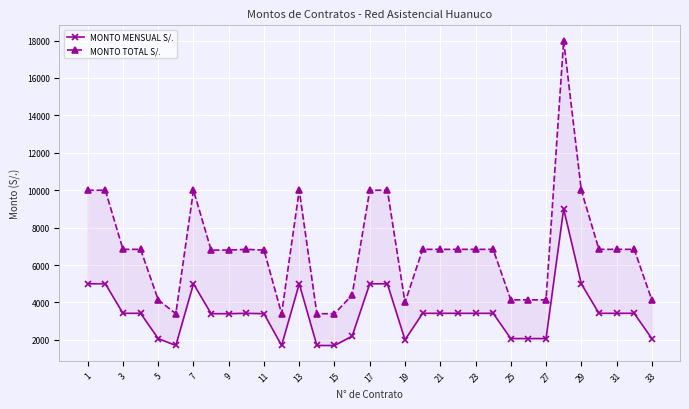

What is the difference between the maximum and minimum values in the MONTO TOTAL S/. series?

14600.0